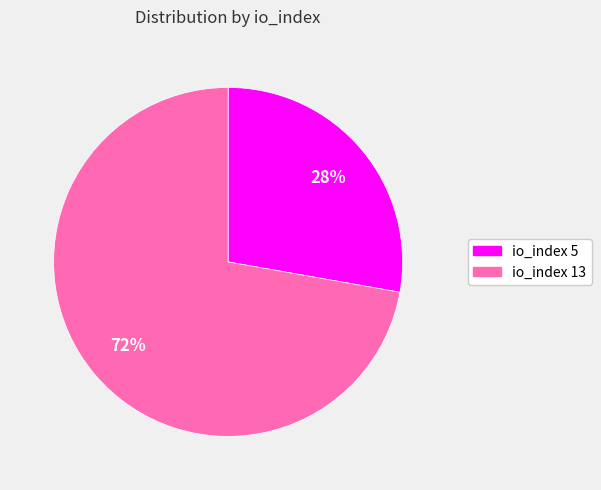

To the nearest percent, what portion does io_index 5 represent?

28%